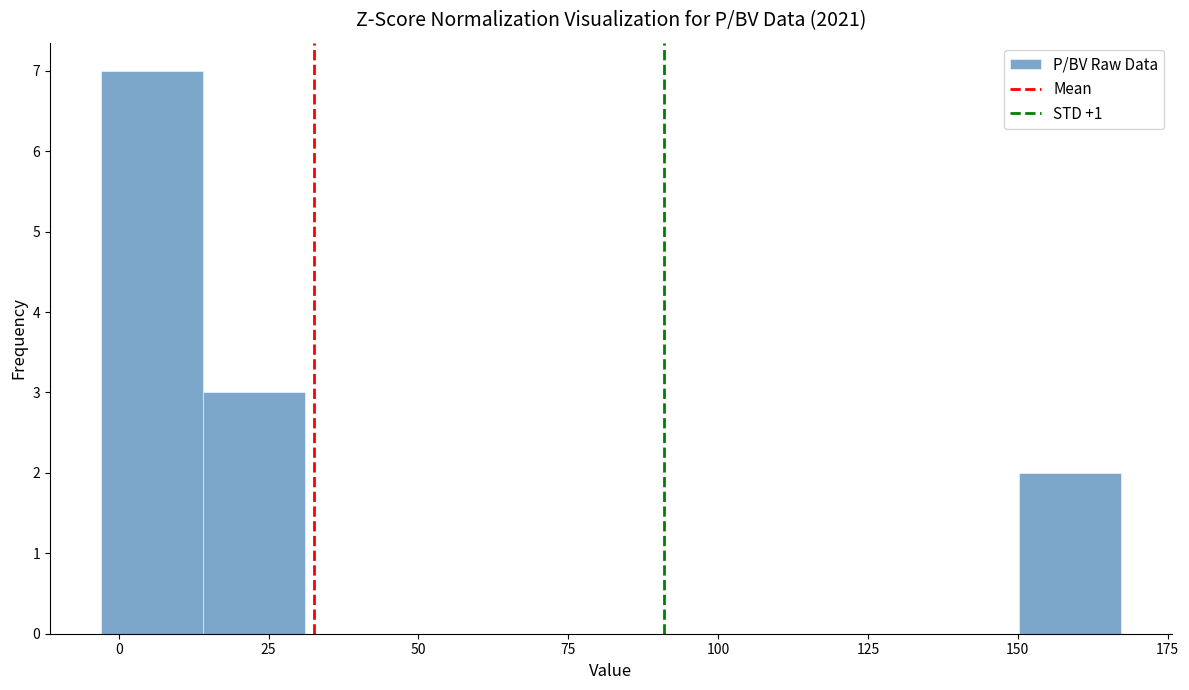

Around what value on the x-axis is the tallest bar? Give the approximate position of its centre, as read against the axis.

5